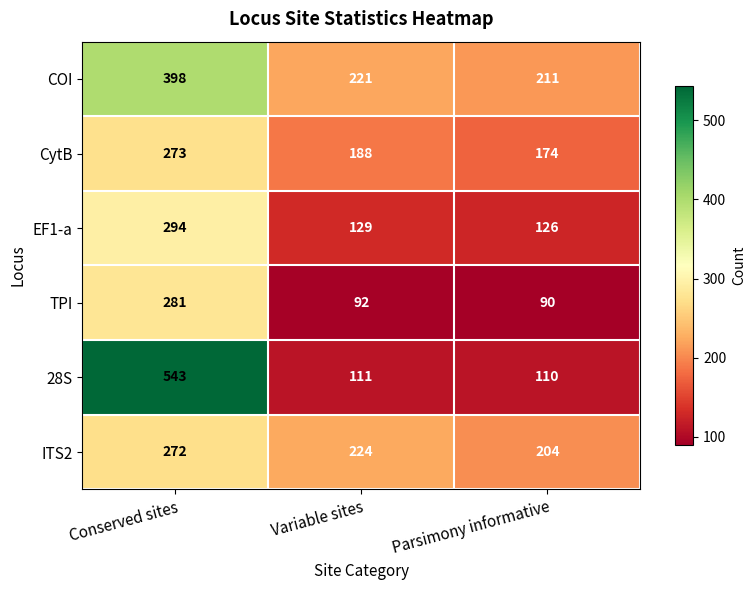

What is the difference between the maximum and second lowest values in the EF1-a series?

165